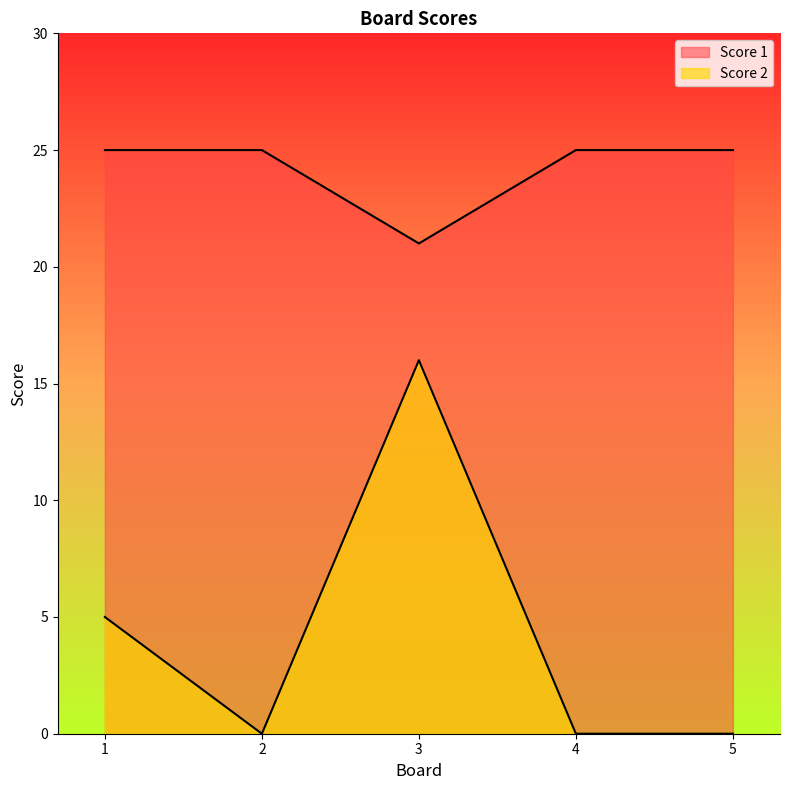

True or false: Score 1 and Score 2 cross at least once.

False